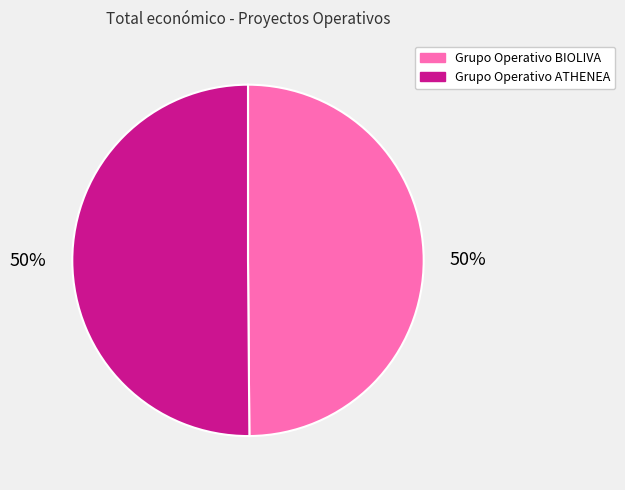

The Grupo Operativo ATHENEA slice represents 56% of the pie. True or false?

False